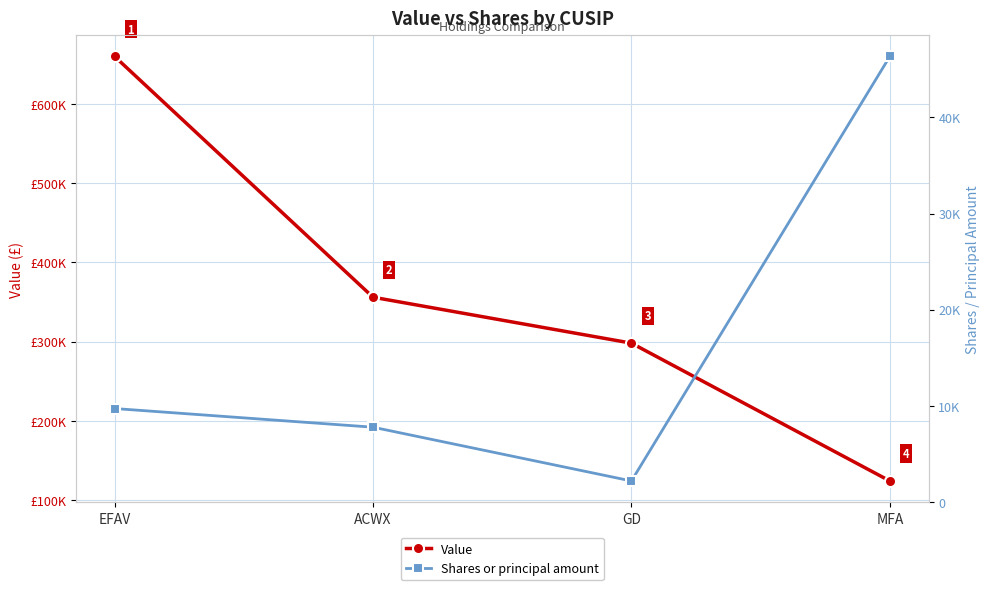

At how many categories does at least one series exceed 7988?

4